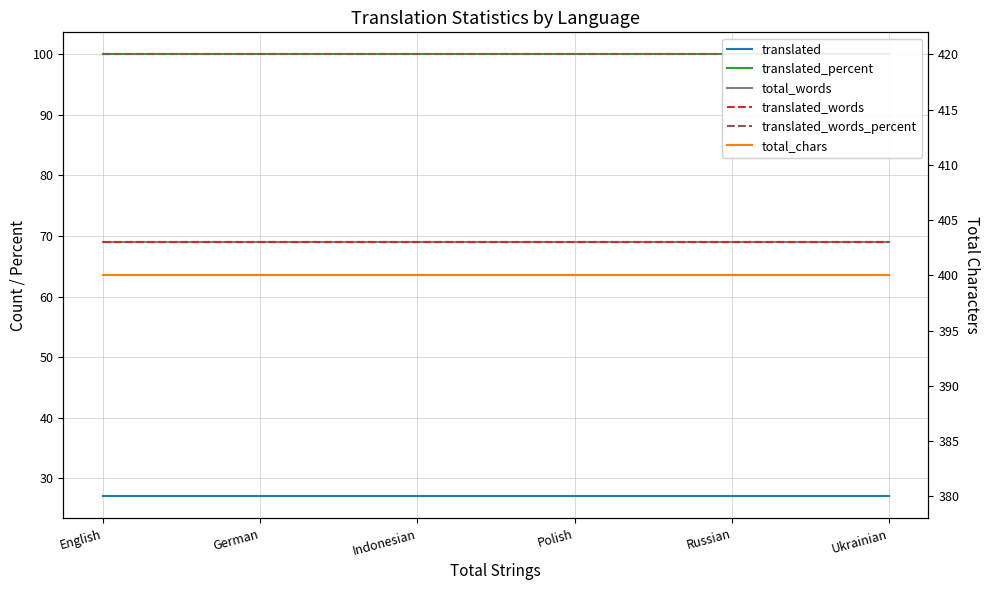

The translated_words series shows 69 at German. True or false?

True